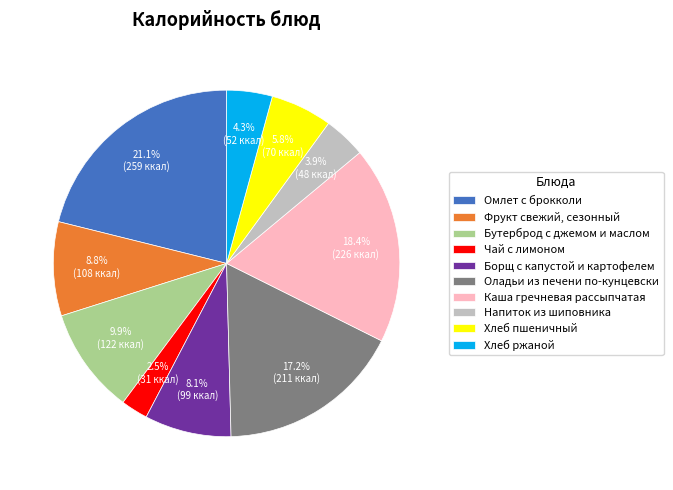

The Фрукт свежий, сезонный slice represents 21% of the pie. True or false?

False